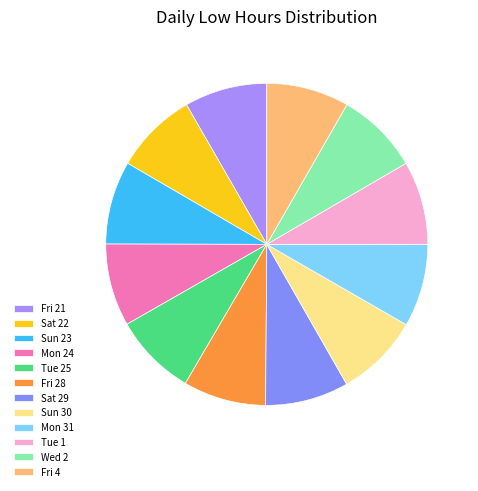

To the nearest percent, what portion does Tue 1 represent?

8%